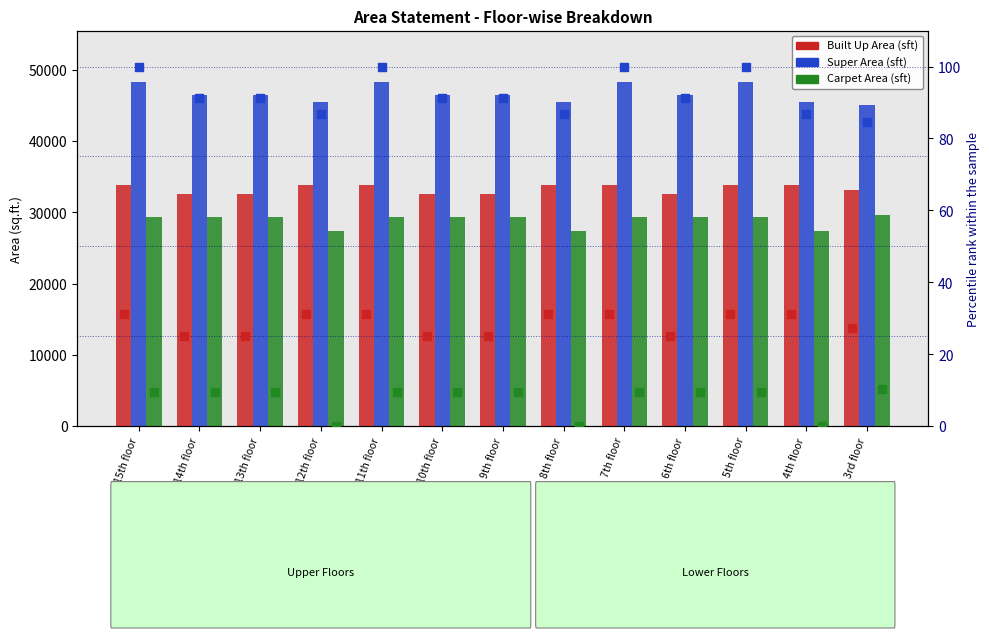

What is the total value across all series at 6th floor?

108469.2